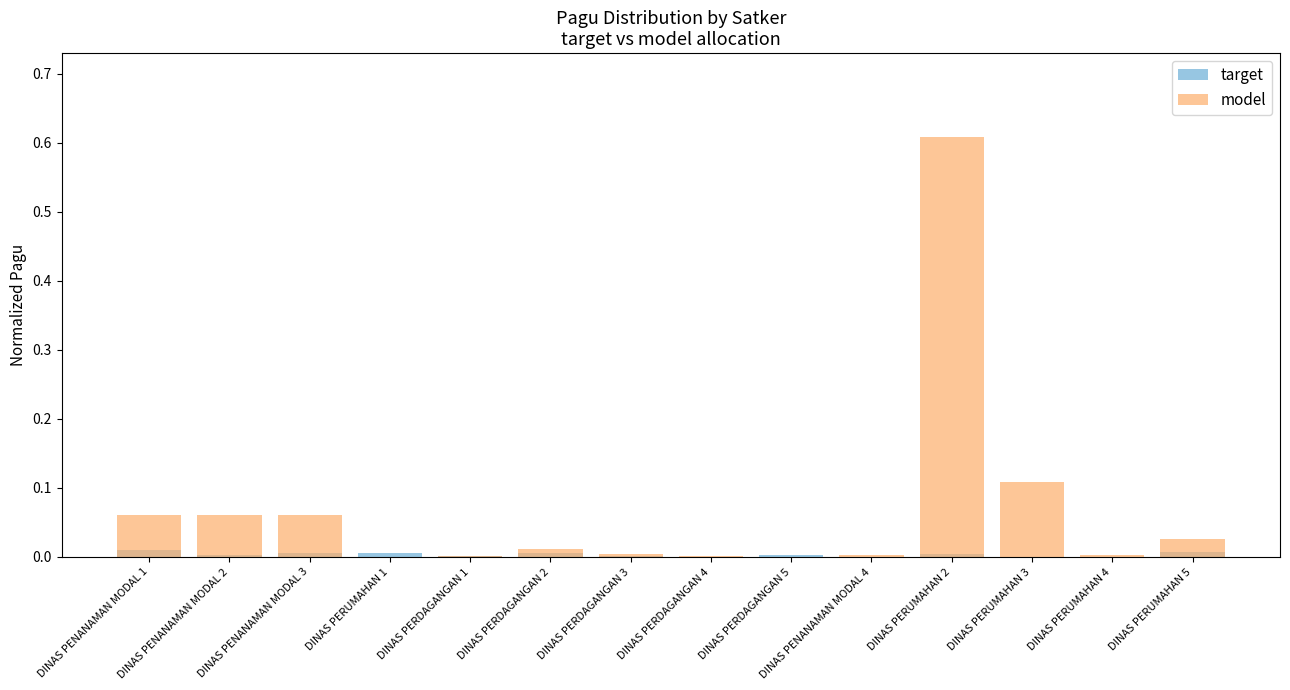

Between DINAS PERDAGANGAN 2 and DINAS PERUMAHAN 5, which series saw the biggest shift?

model